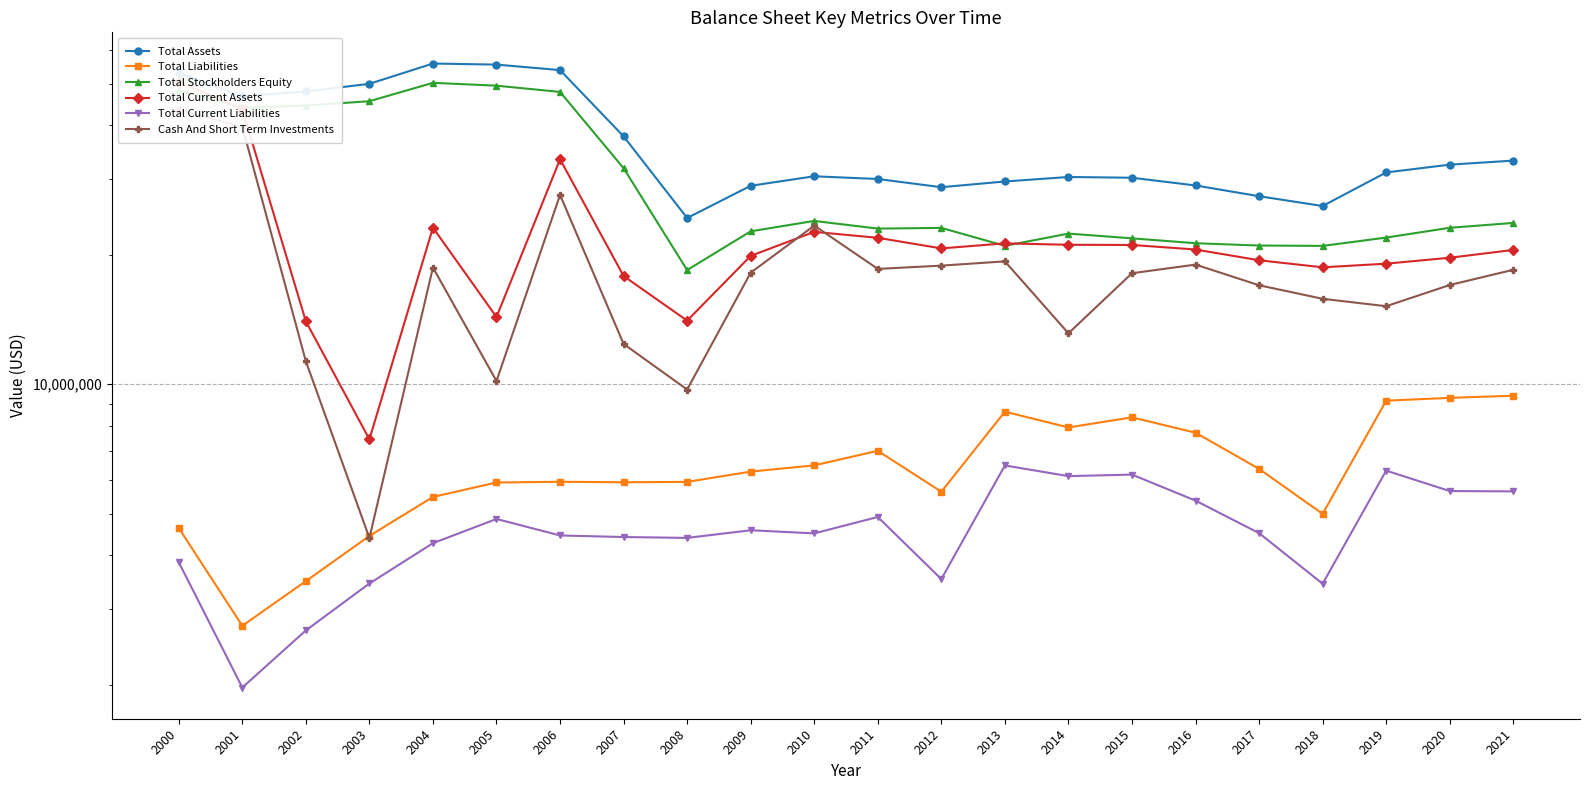

What is the sum of all Total Assets values?

811978000